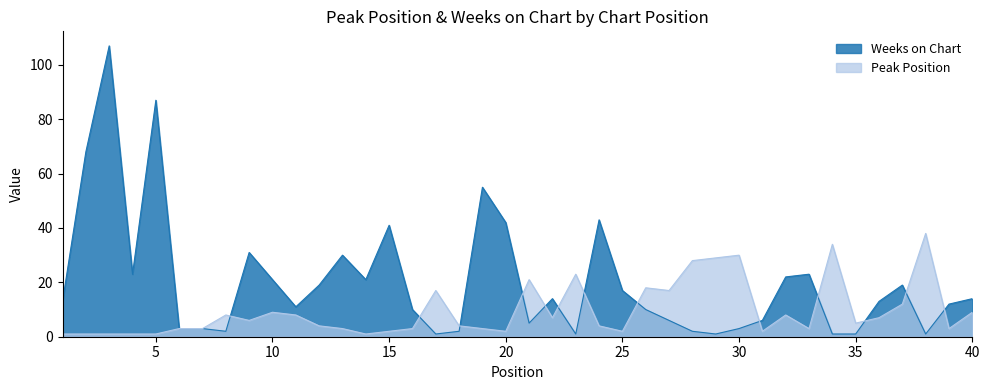

How many lines are shown in the chart?

2